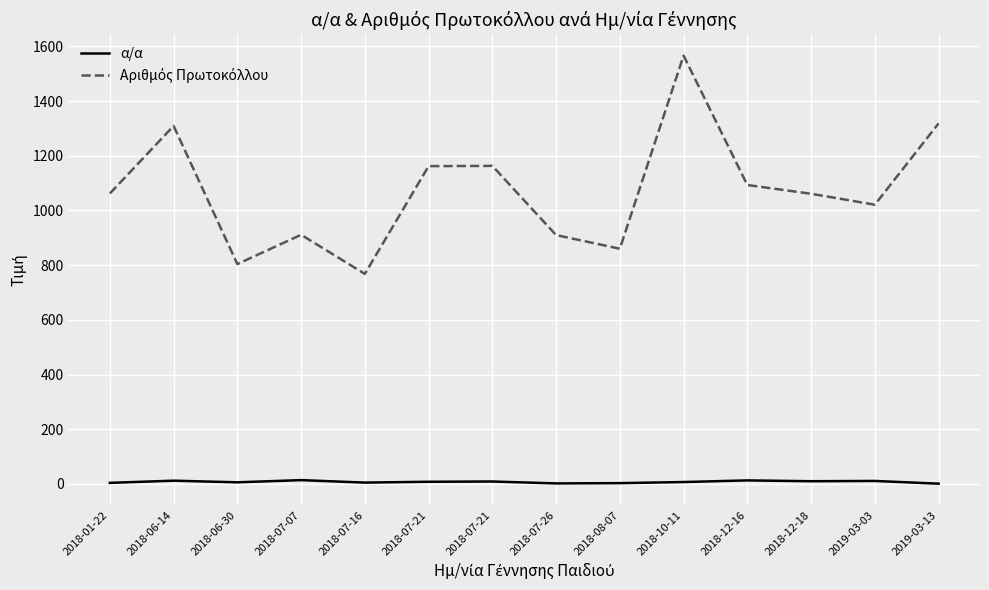

Which category has the lowest value in the Αριθμός Πρωτοκόλλου series?

2018-07-16